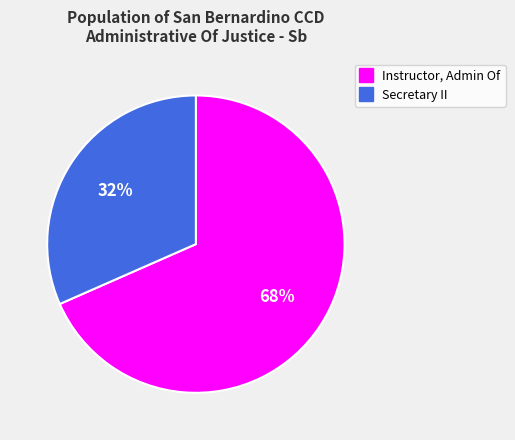

The Instructor, Admin Of slice represents 68% of the pie. True or false?

True